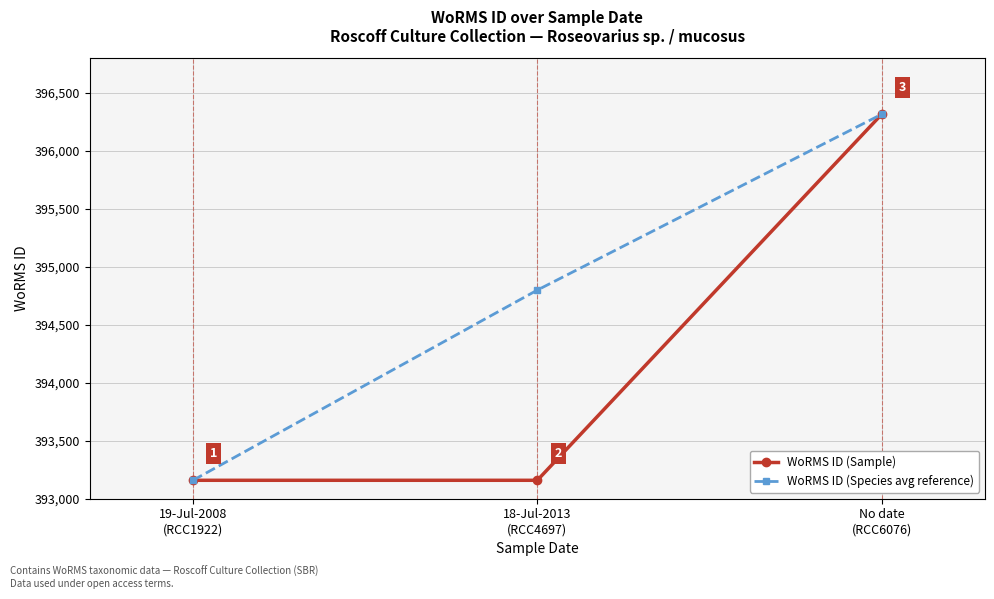

Which label corresponds to the largest value in the chart?

No date
(RCC6076)